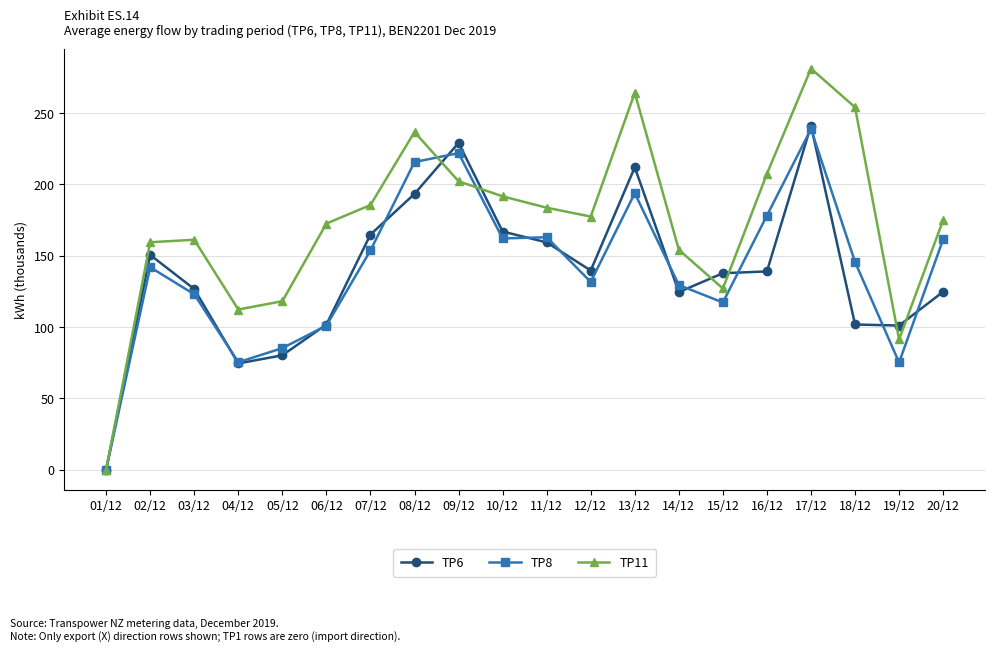

What is the label of the 16th point from the left?

16/12